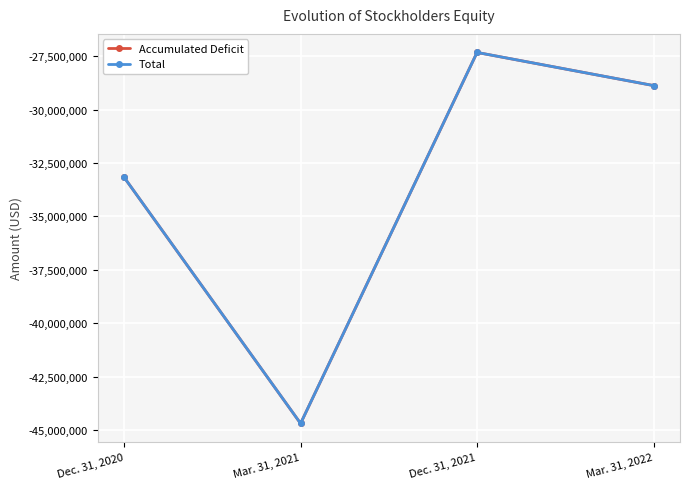

What is the average value of the Accumulated Deficit series?

-33517281